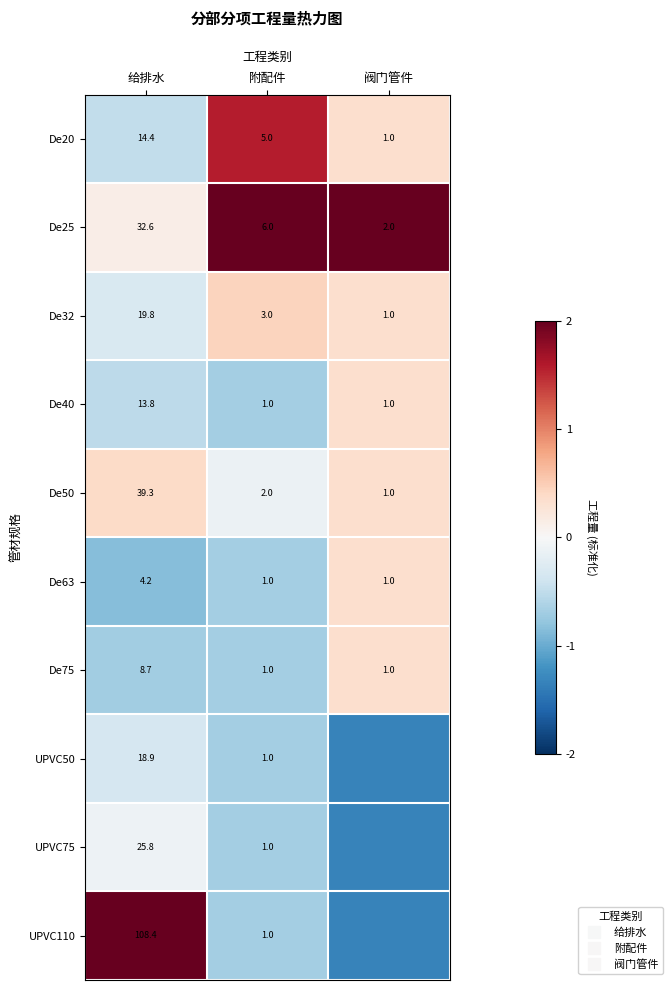

How many categories are shown in the chart?

3